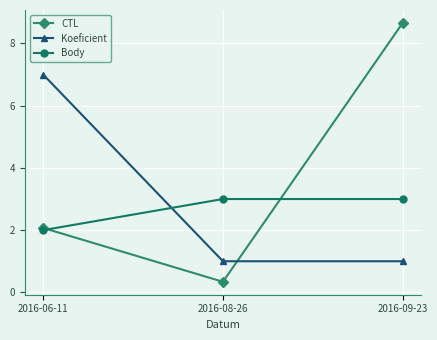

What is the approximate value of Body at 2016-06-11?

2.0